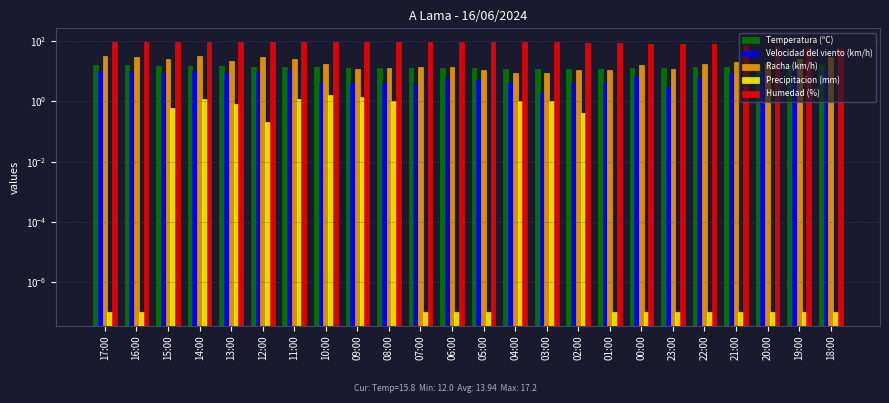

What is the sum of the Humedad (%) values at 13:00 and 16:00?

192.0